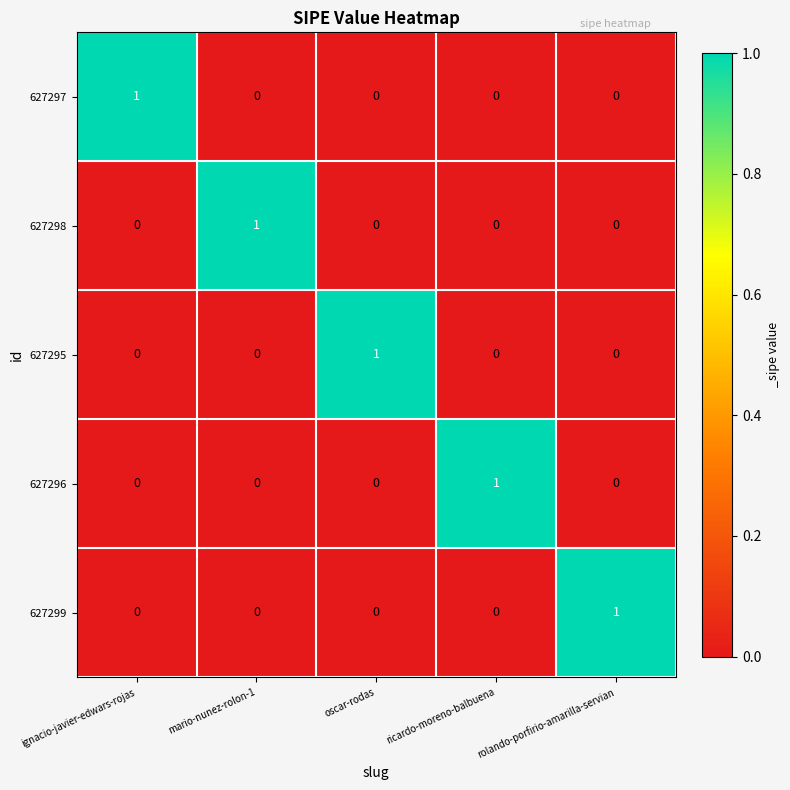

At how many categories does at least one series exceed 0?

5